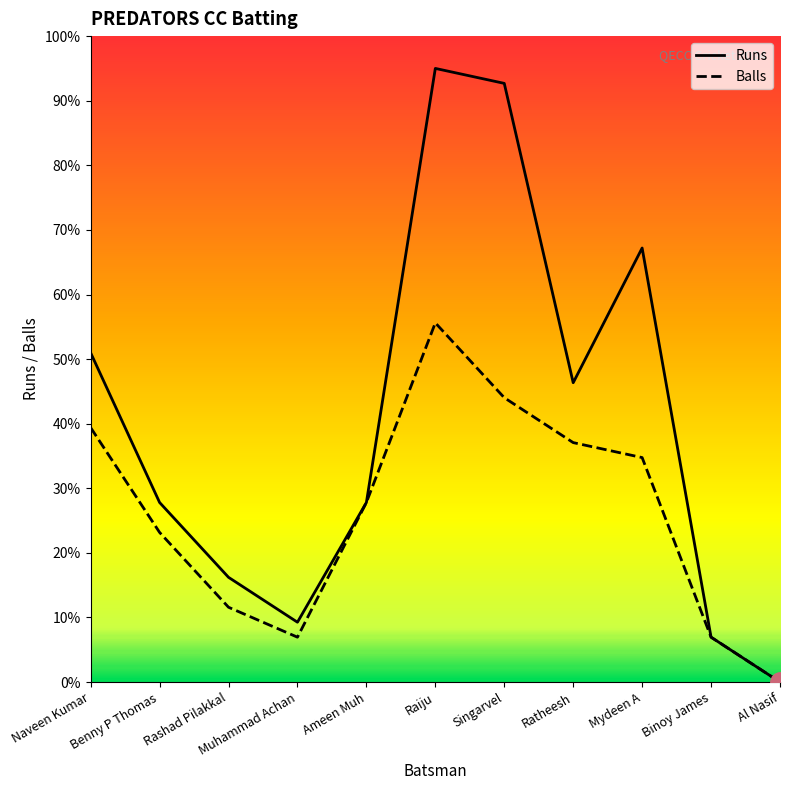

Which series has the widest spread of values?

Runs